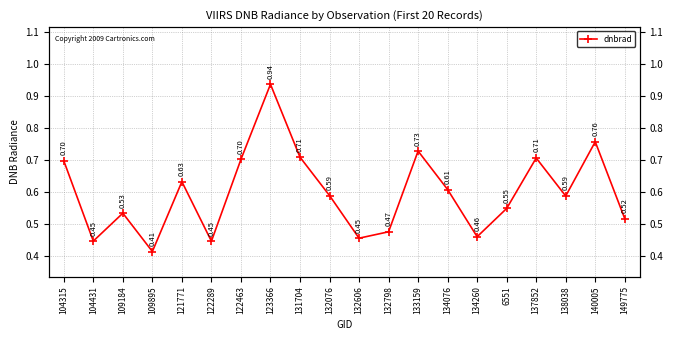

Rank the categories by value from lowest to highest.

109895, 122289, 104431, 132606, 134260, 132798, 149775, 109184, 6551, 138038, 132076, 134076, 121771, 104315, 122463, 137852, 131704, 133159, 140005, 123366